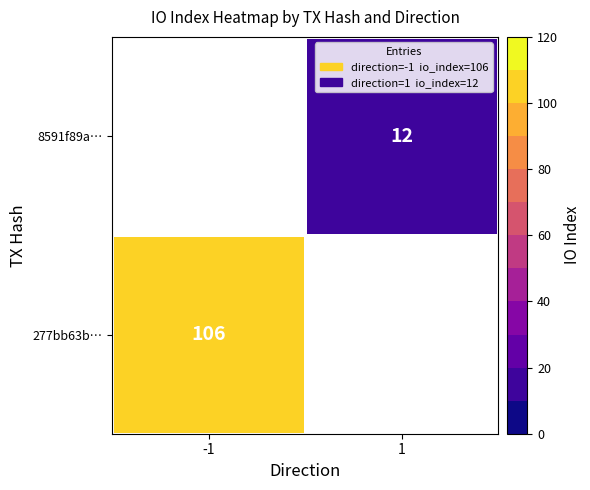

The 277bb63b… series shows 70 at -1. True or false?

False